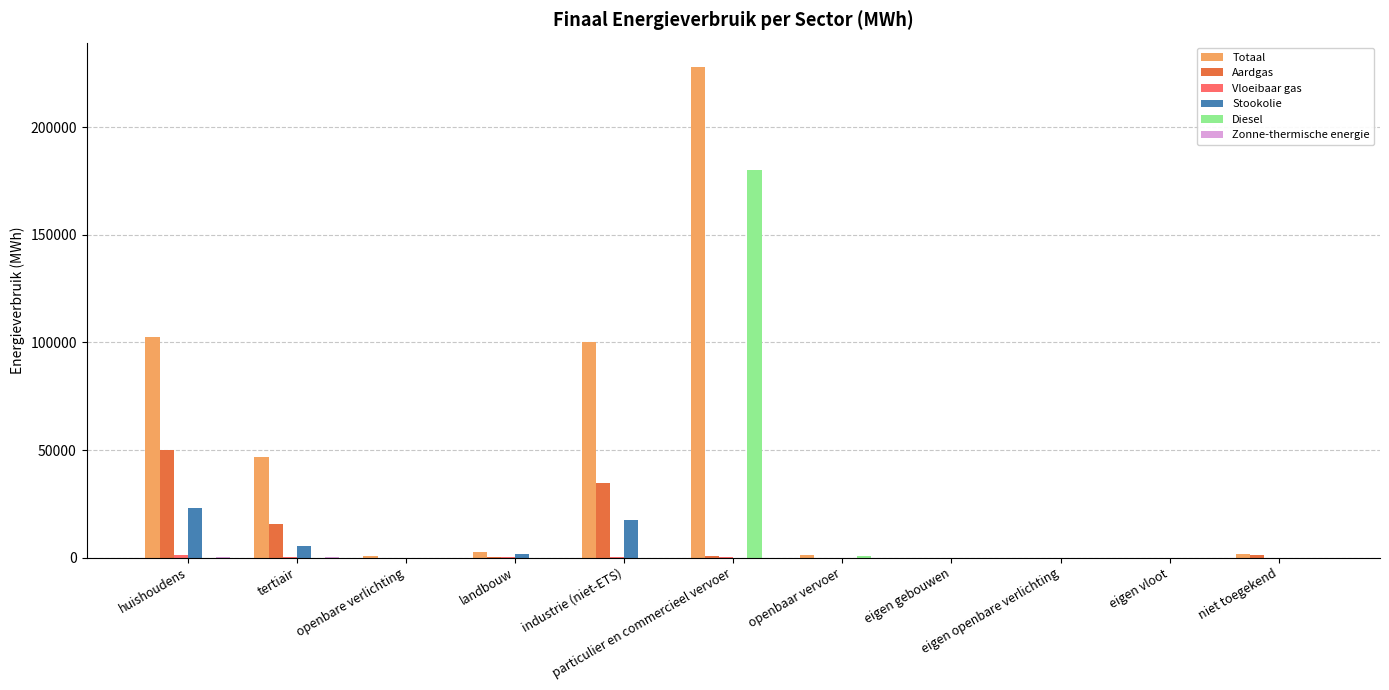

How many distinct data groups are displayed?

6